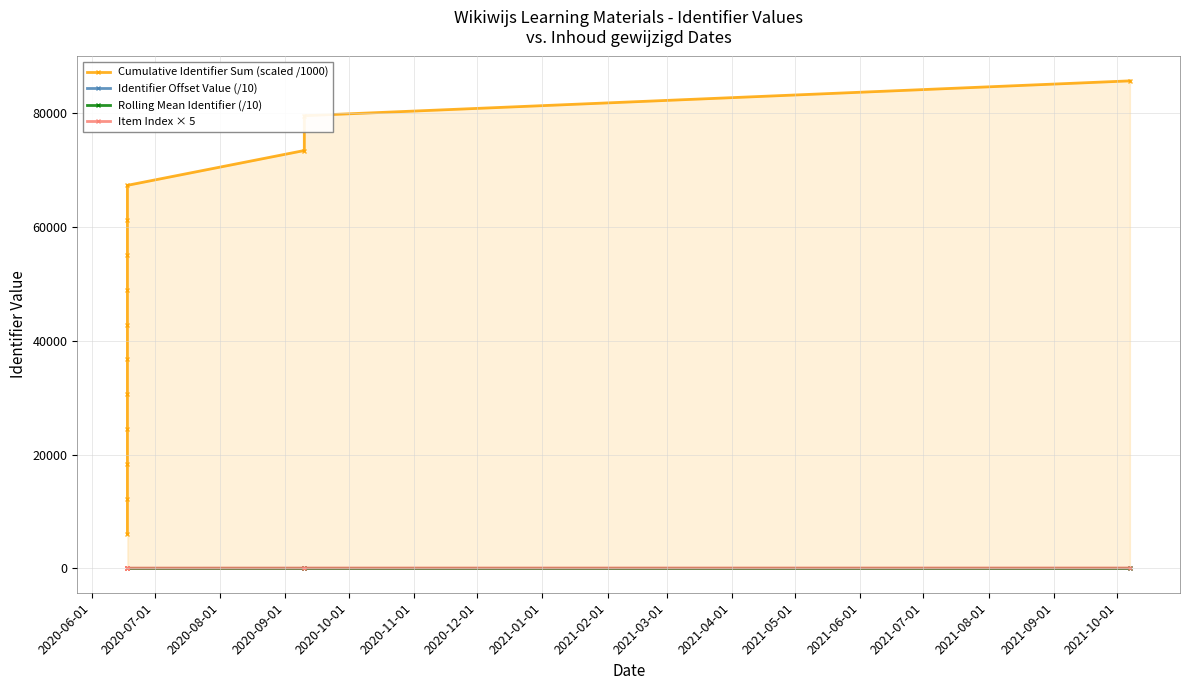

How many values in the Rolling Mean Identifier (/10) series are below 1?

5